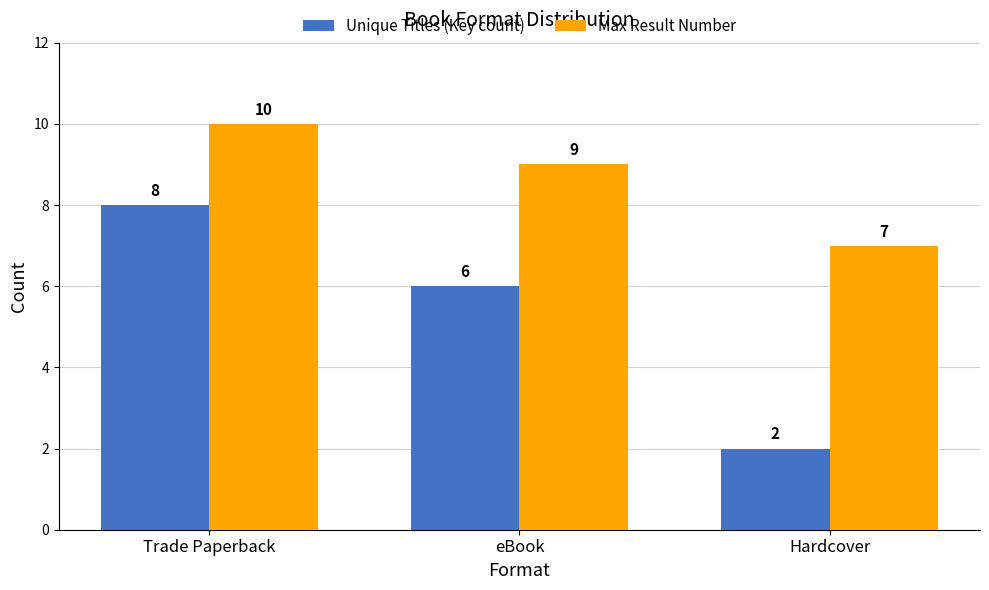

What is the sum of all Unique Titles (Key count) values?

16